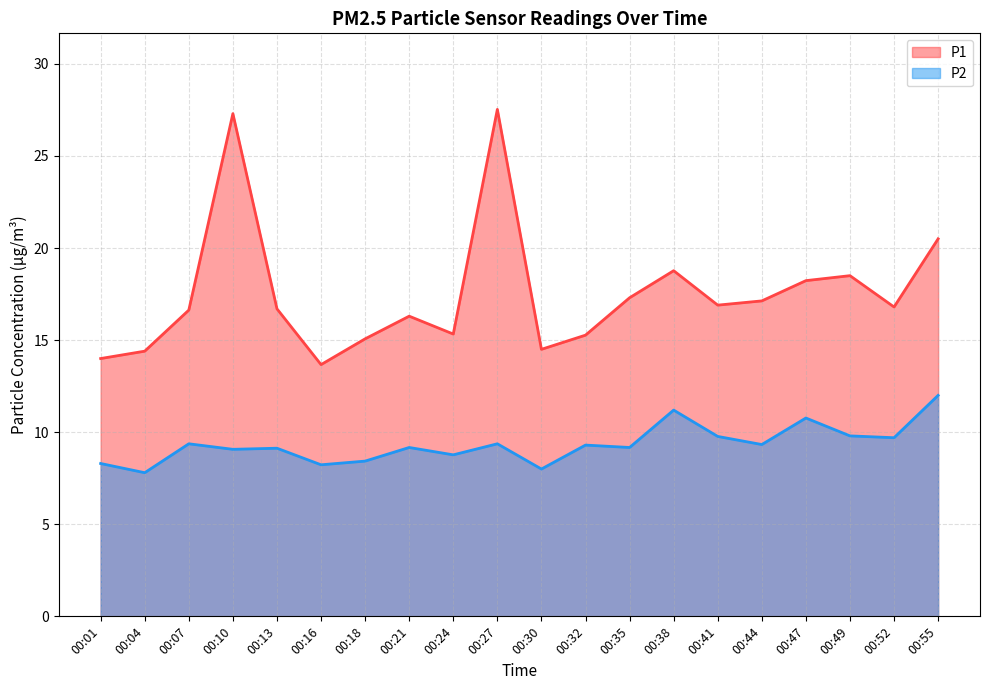

At which category does P1 reach its first local peak?

00:10